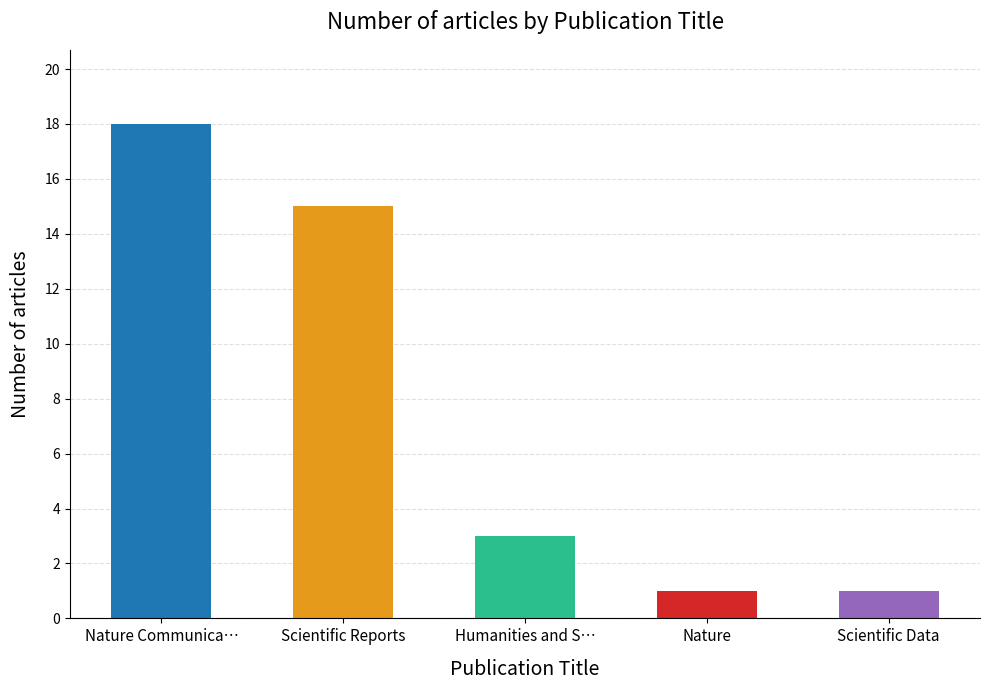

True or false: the data shows 9 at Nature Communica….

False